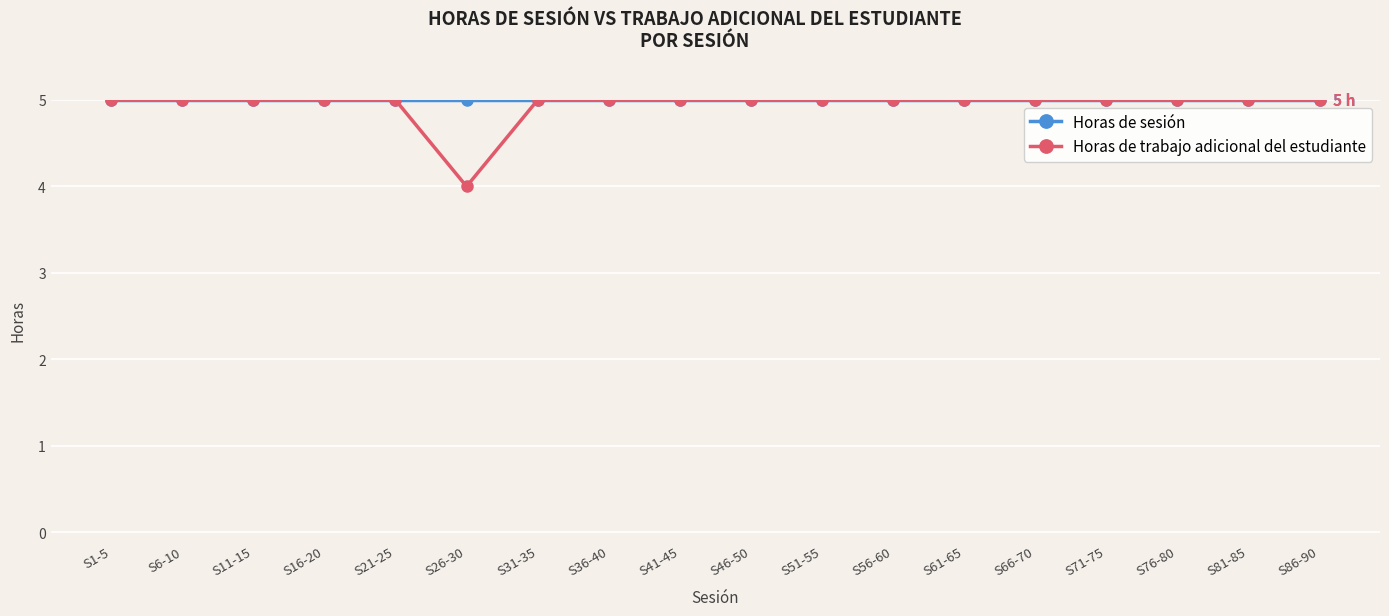

What position from the left is S56-60?

12